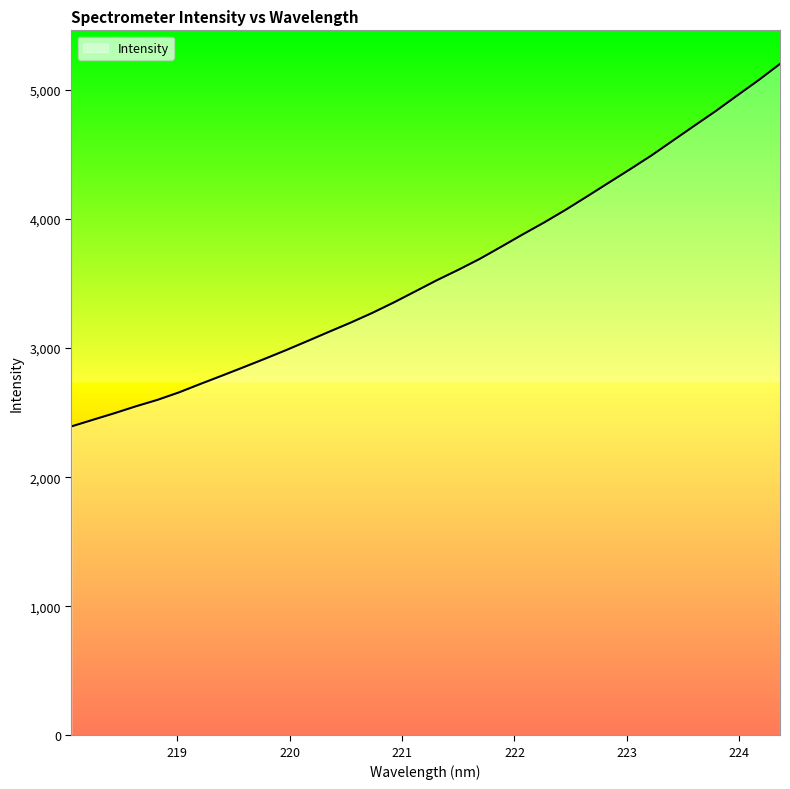

What is the greatest value displayed?

5202.4